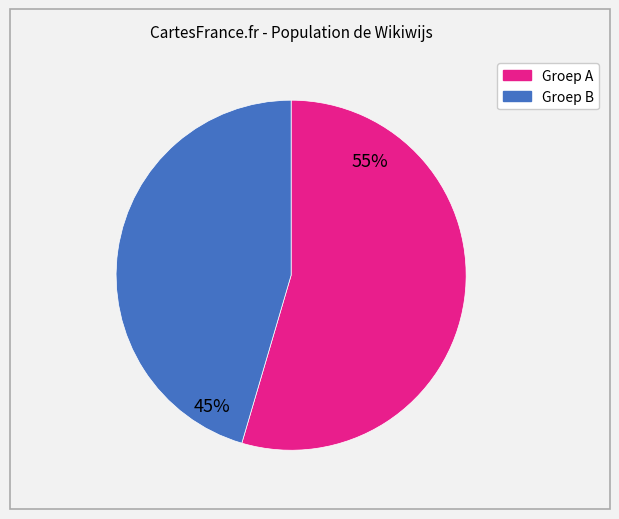

Is there any slice that represents more than half of the pie?

Yes